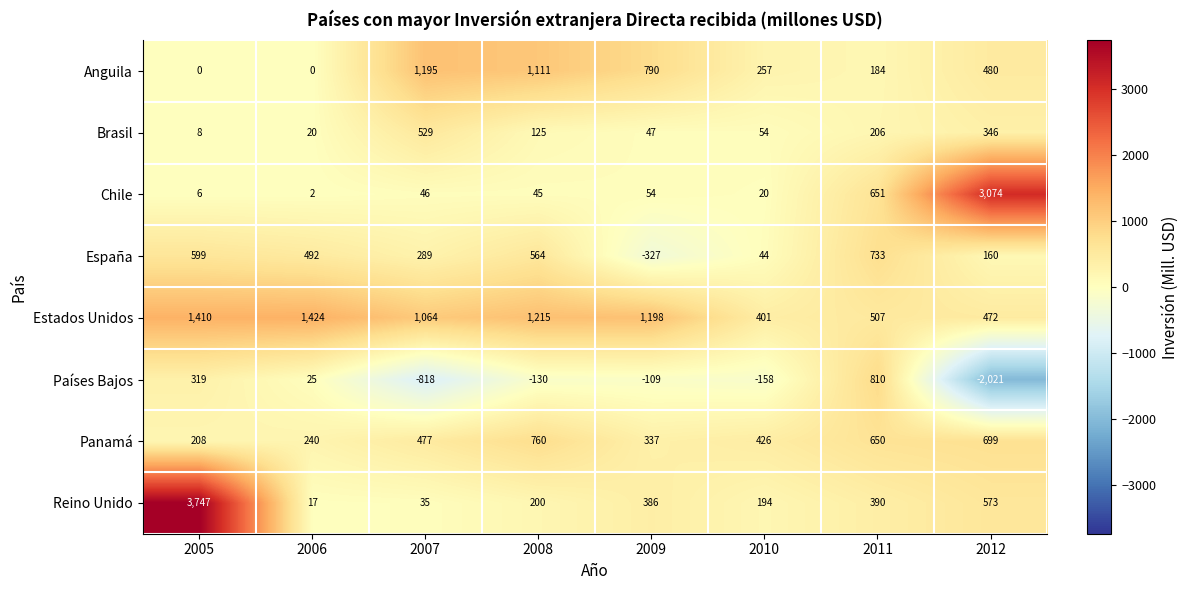

Which series changed the most between 2005 and 2008?

Reino Unido